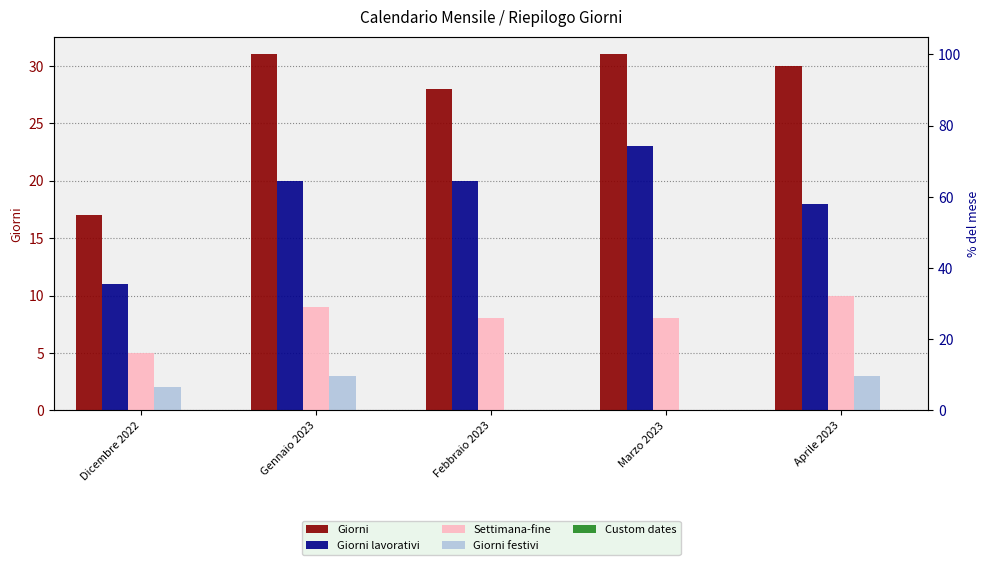

Which series has the largest total across all categories?

Giorni